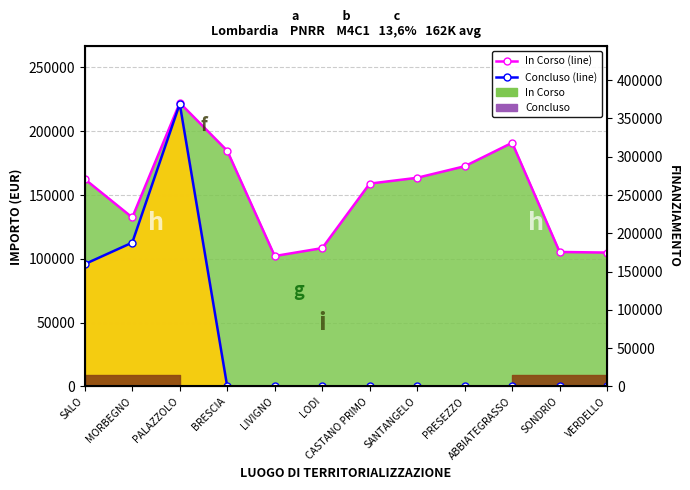

True or false: Concluso (line) and In Corso (line) intersect in this chart.

False